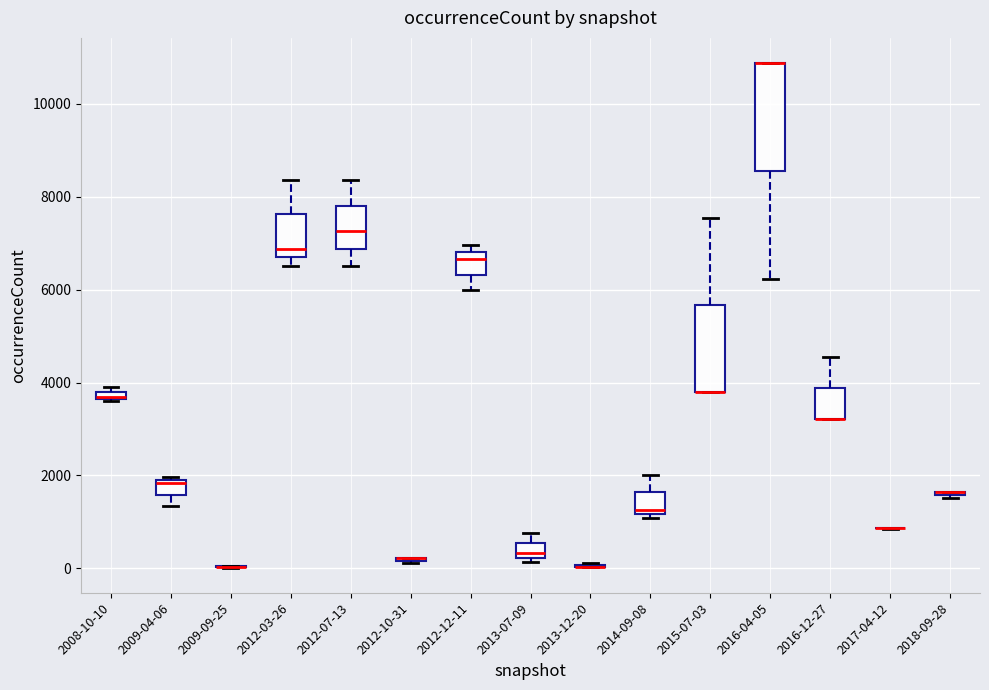

Comparing the boxes themselves (not the whiskers), which one is the tallest?

2016-04-05